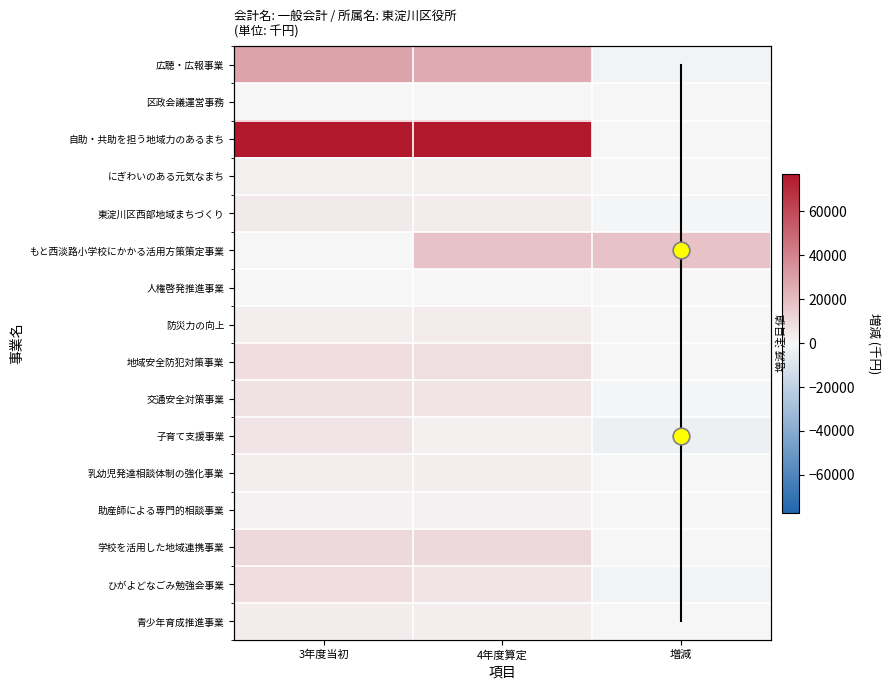

What is the sum of all 学校を活用した地域連携事業 values?

21538